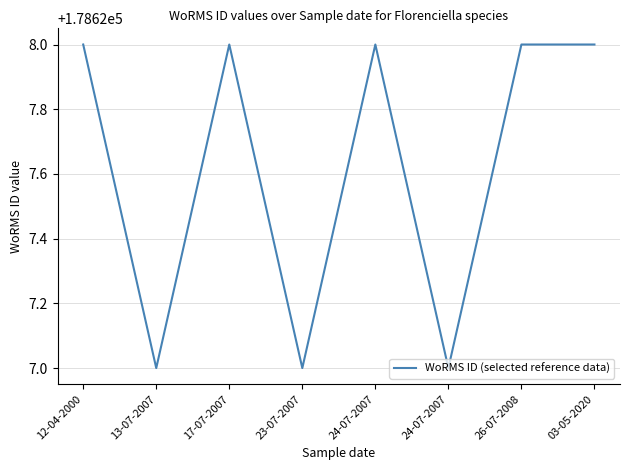

Does the chart have visible grid lines?

Yes